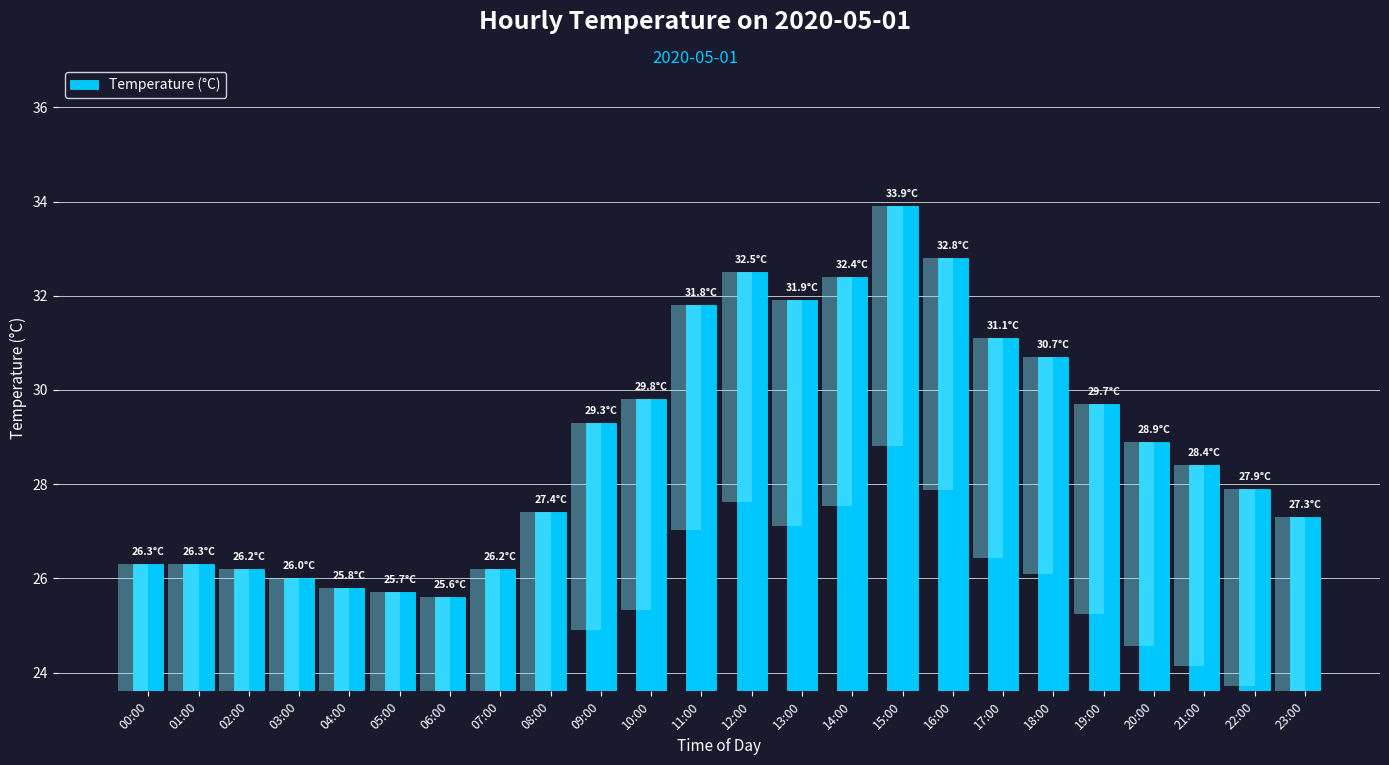

What is the label of the 17th bar from the left?

16:00